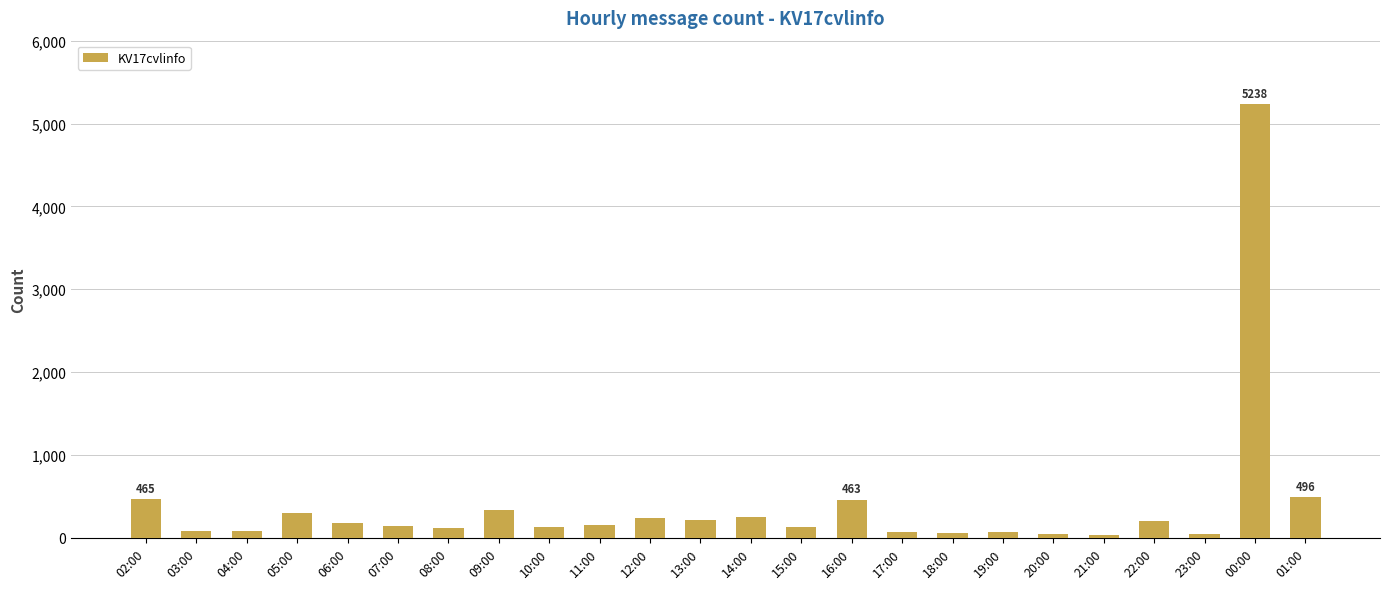

What is the sum of the values at 22:00 and 20:00?

251